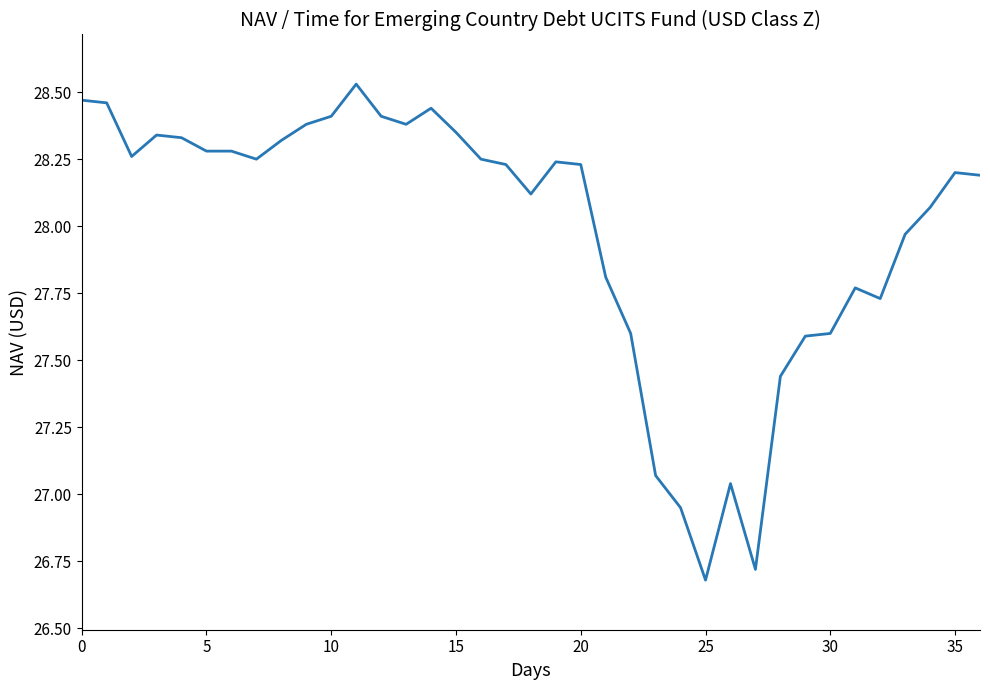

What is the minimum value shown in the chart?

26.7